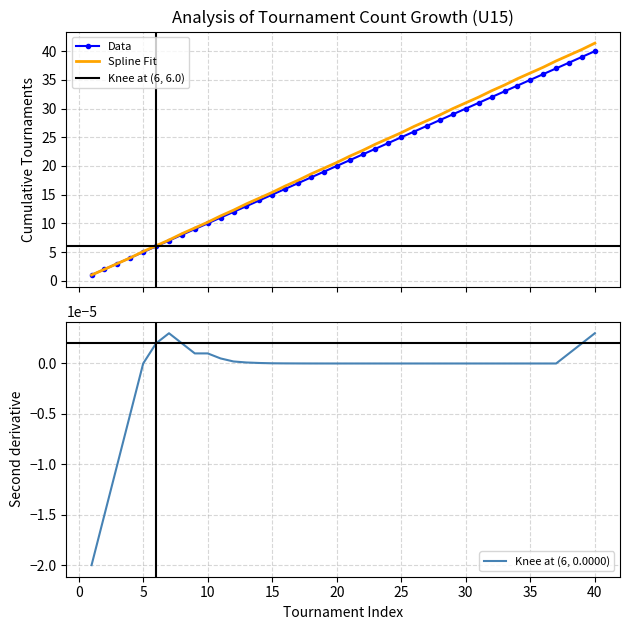

What is the difference between the maximum and minimum values in the Cumulative Count series?

39.0